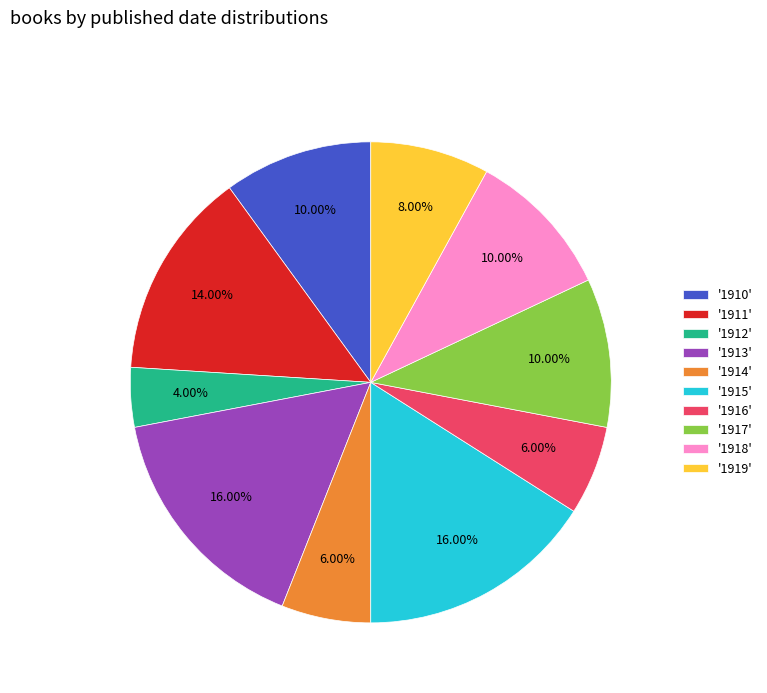

Between '1917' and '1916', which is larger?

'1917'